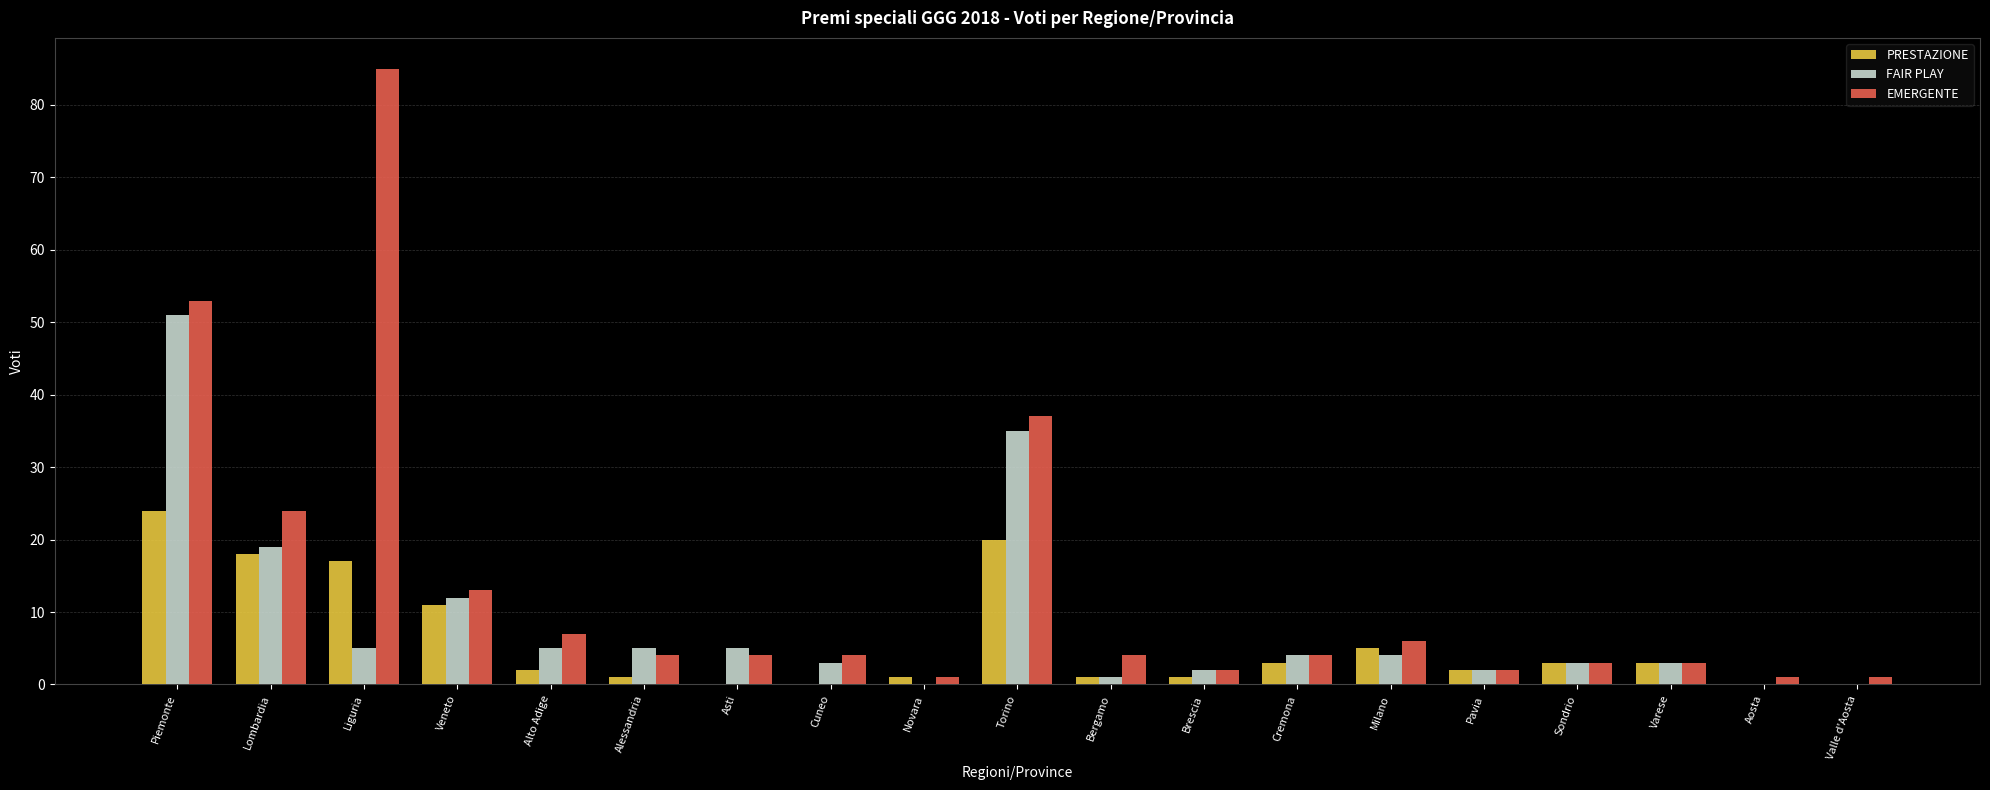

What is the maximum value for PRESTAZIONE?

24